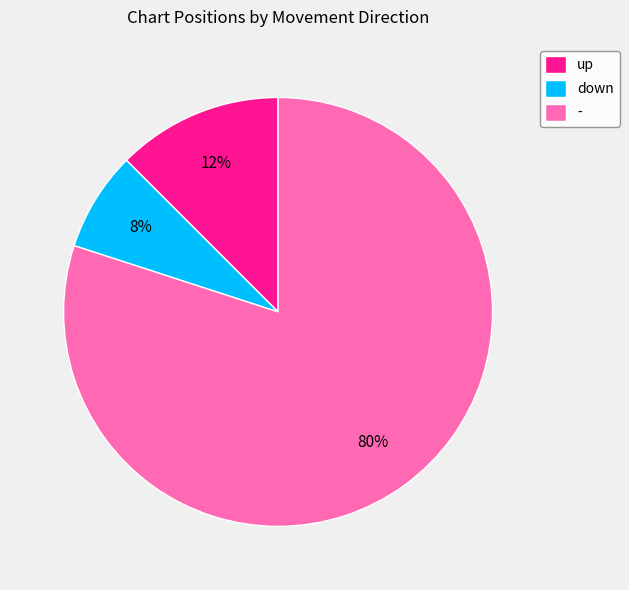

The - slice represents 89% of the pie. True or false?

False